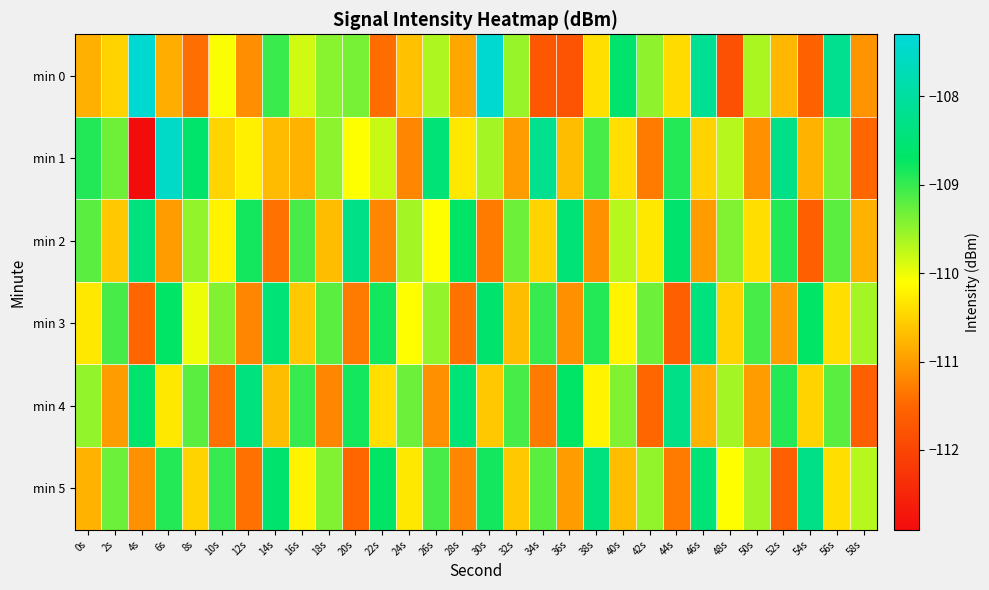

List the series in order of their peak value, highest first.

min 0, min 1, min 2, min 4, min 5, min 3